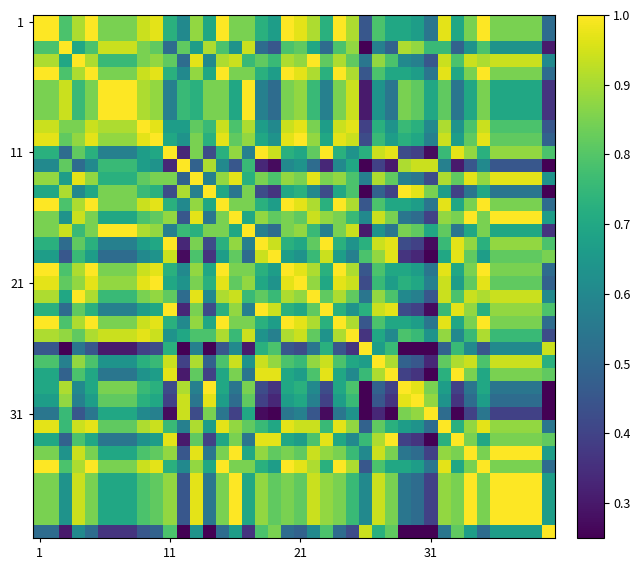

At how many categories does at least one series exceed 0?

40